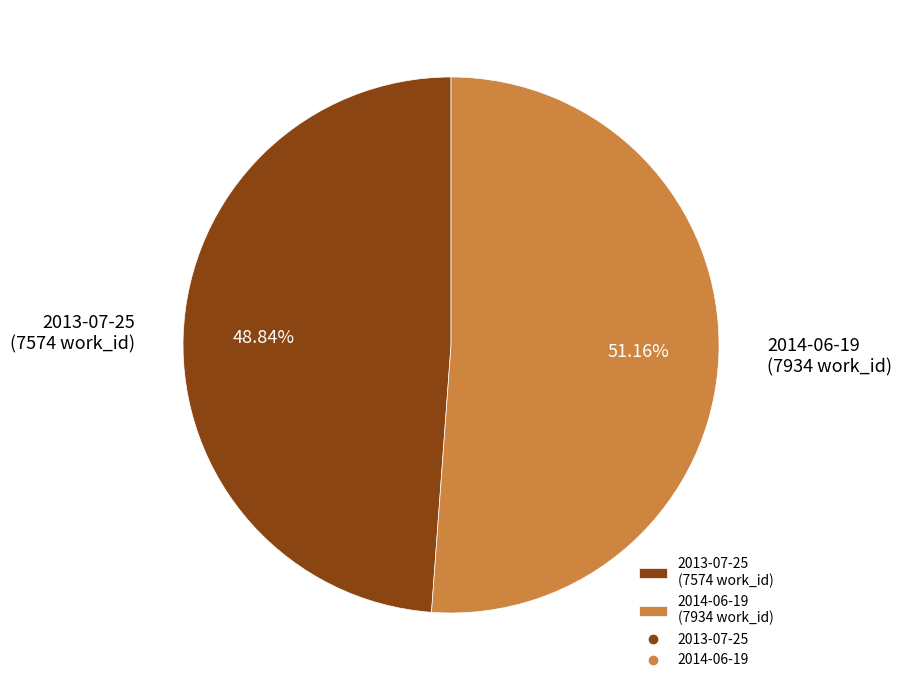

The 2014-06-19 slice represents 62% of the pie. True or false?

False